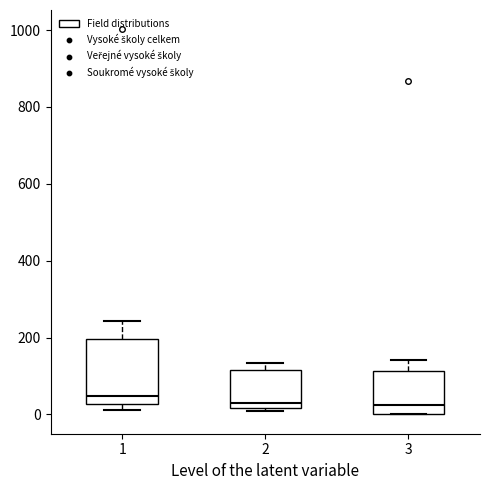

Where is the upper edge of the box at x = 2 on the y-axis? The values are not printed on the chart, so give them approximately, as read against the axis.

120